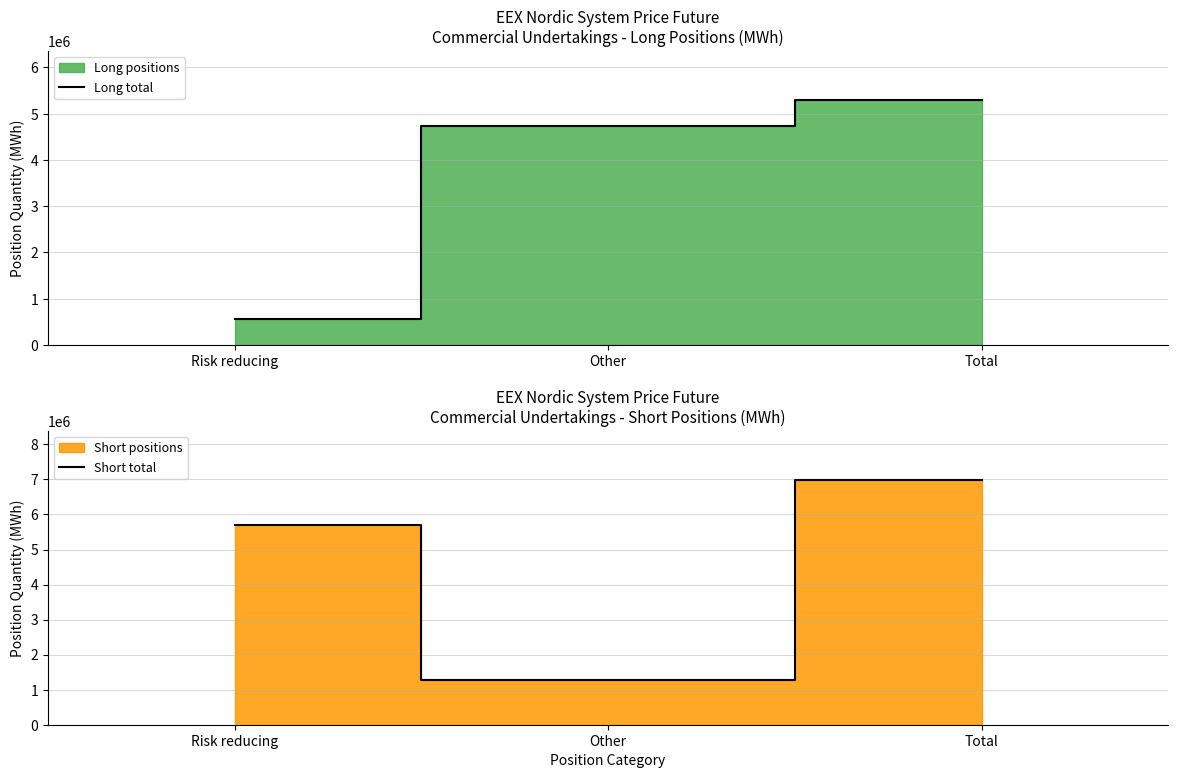

The Long total series shows 201968 at Risk reducing. True or false?

False